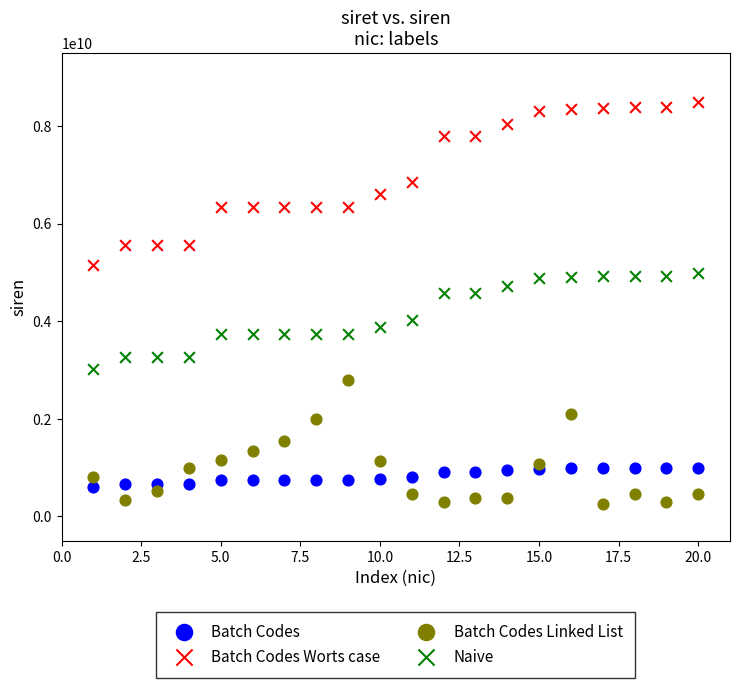

Across all data points, what is the range of X values (max minus min)?

19.0